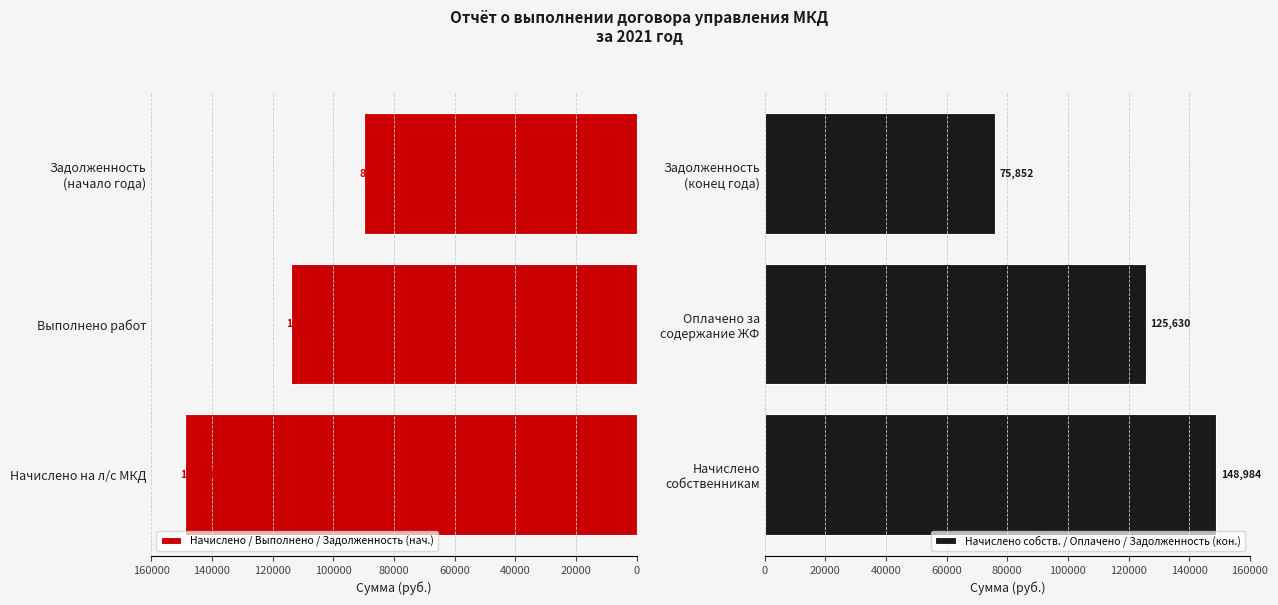

How many data points in Начислено собств. / Оплачено / Задолженность (кон.) are above 125630?

2